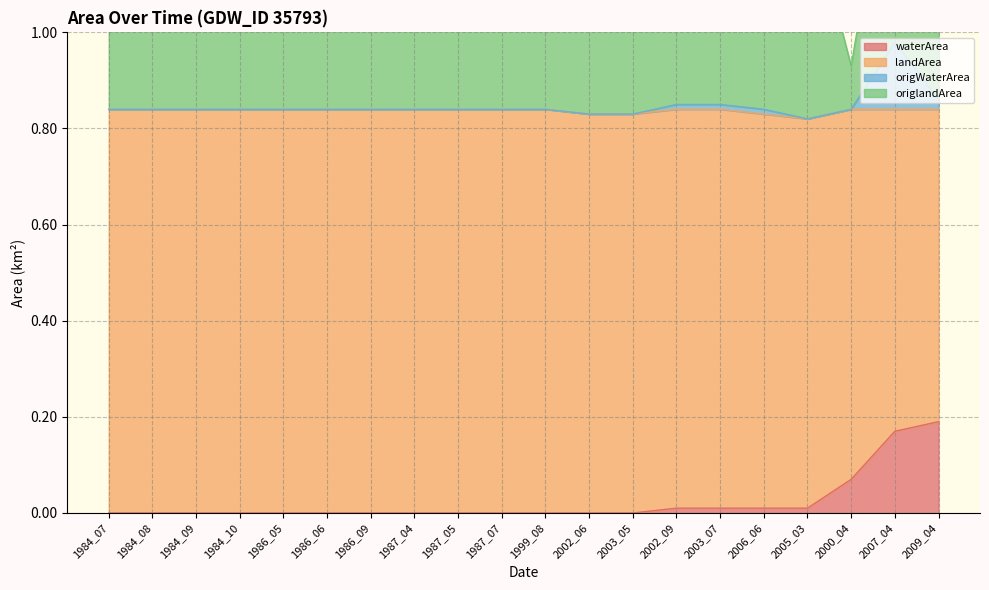

What is the greatest value displayed?

1.7